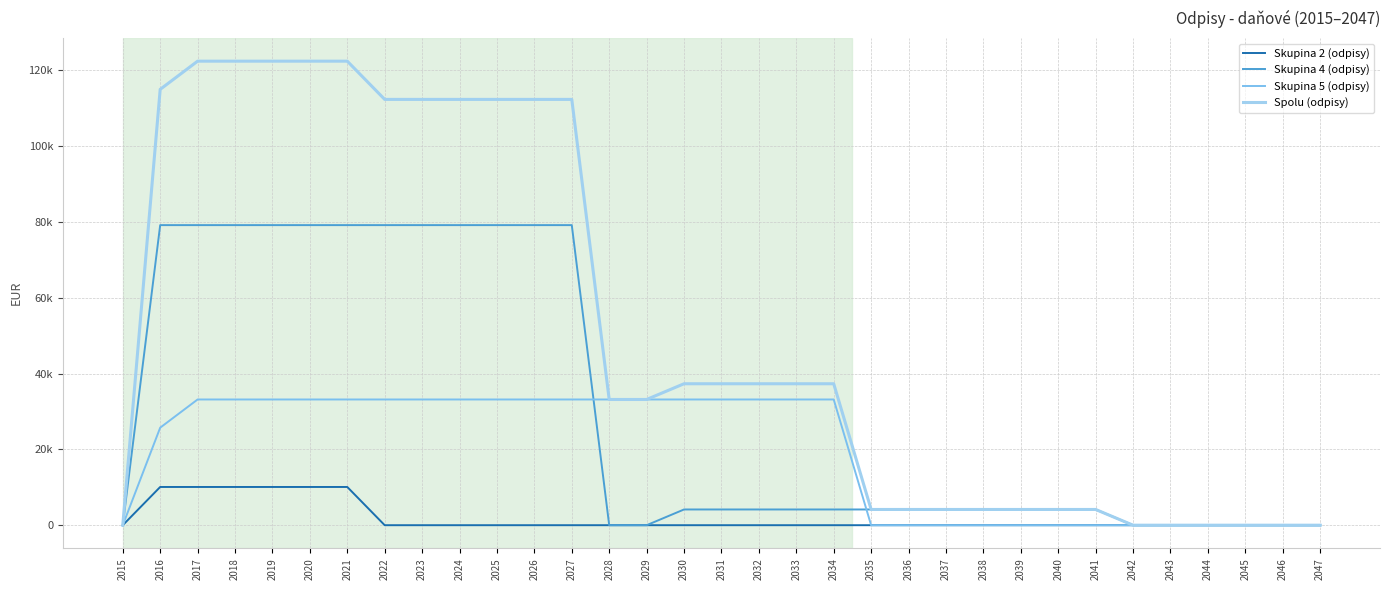

Does the chart have visible grid lines?

Yes